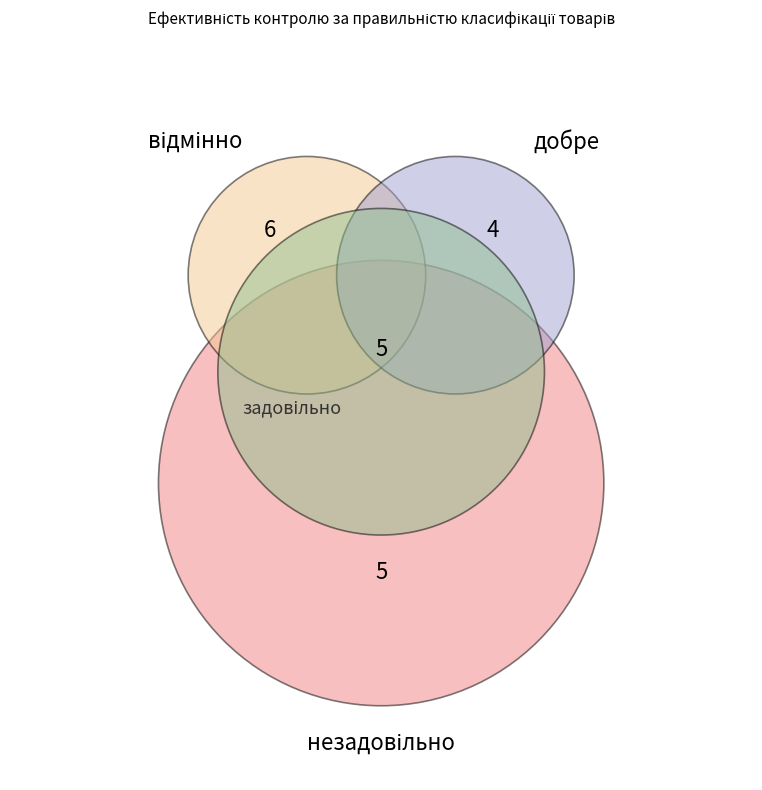

Combined, do добре and задовільно account for over 50%?

No